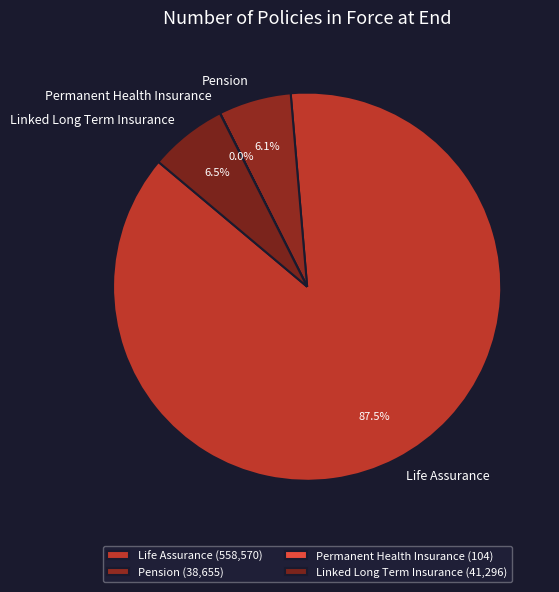

What is the total percentage of Pension and Life Assurance?

93.5%